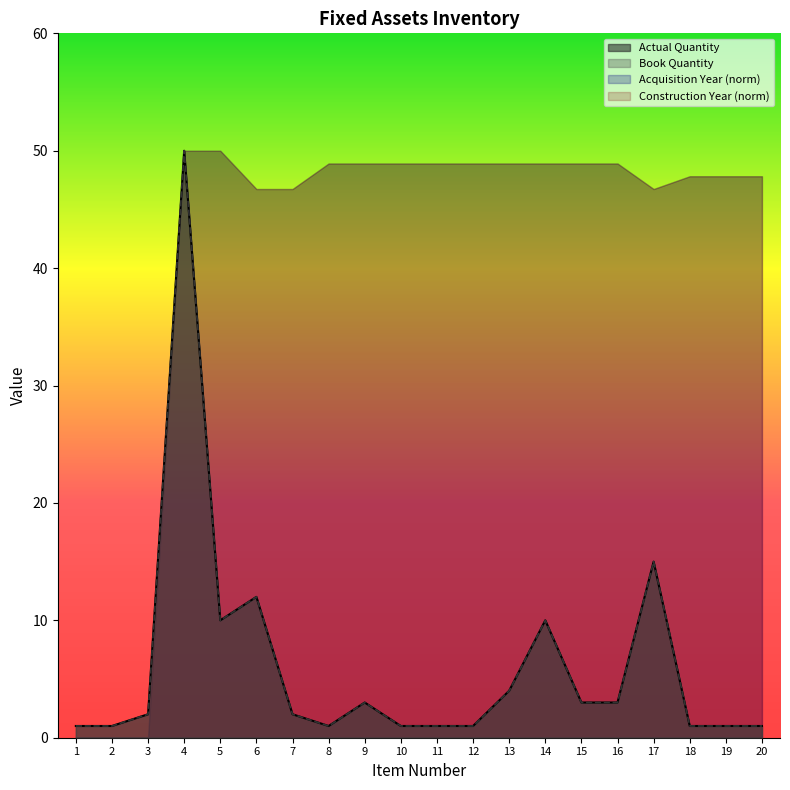

Does the chart have visible grid lines?

No